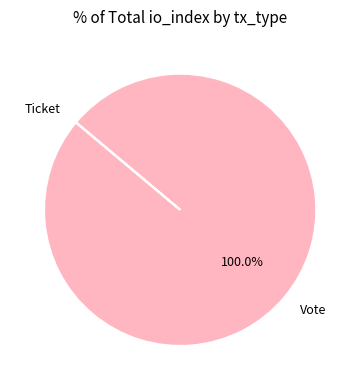

What is the largest slice in the pie chart?

Vote